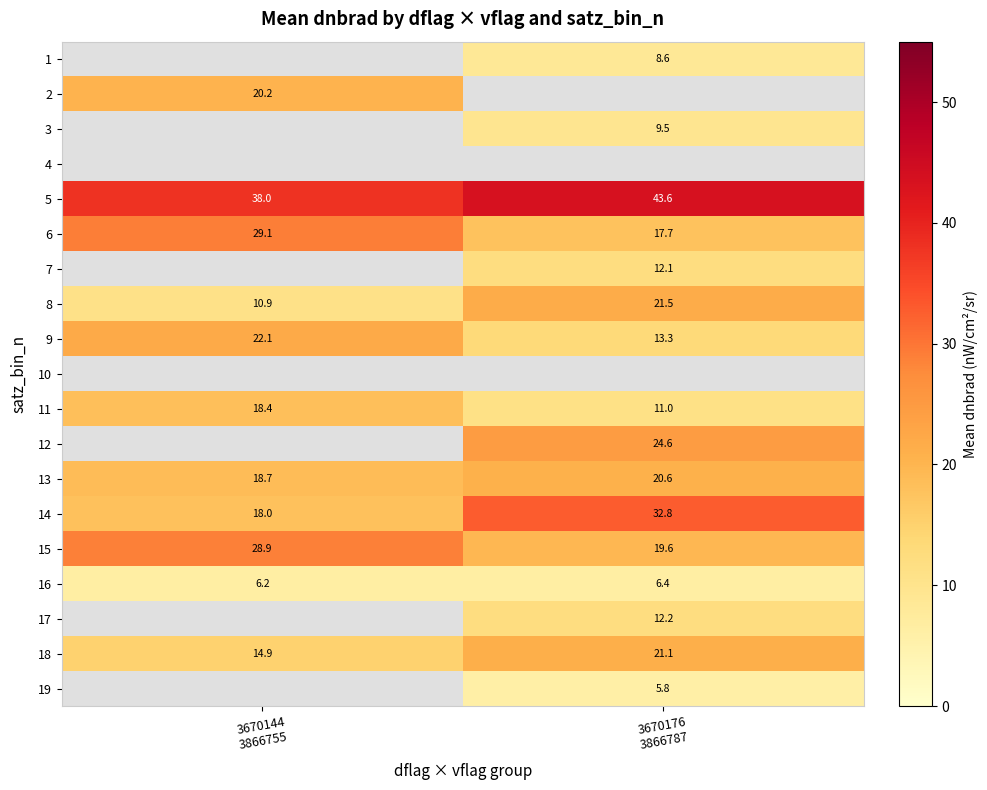

What is the approximate value of 15 at 3670176 3866787?

19.6